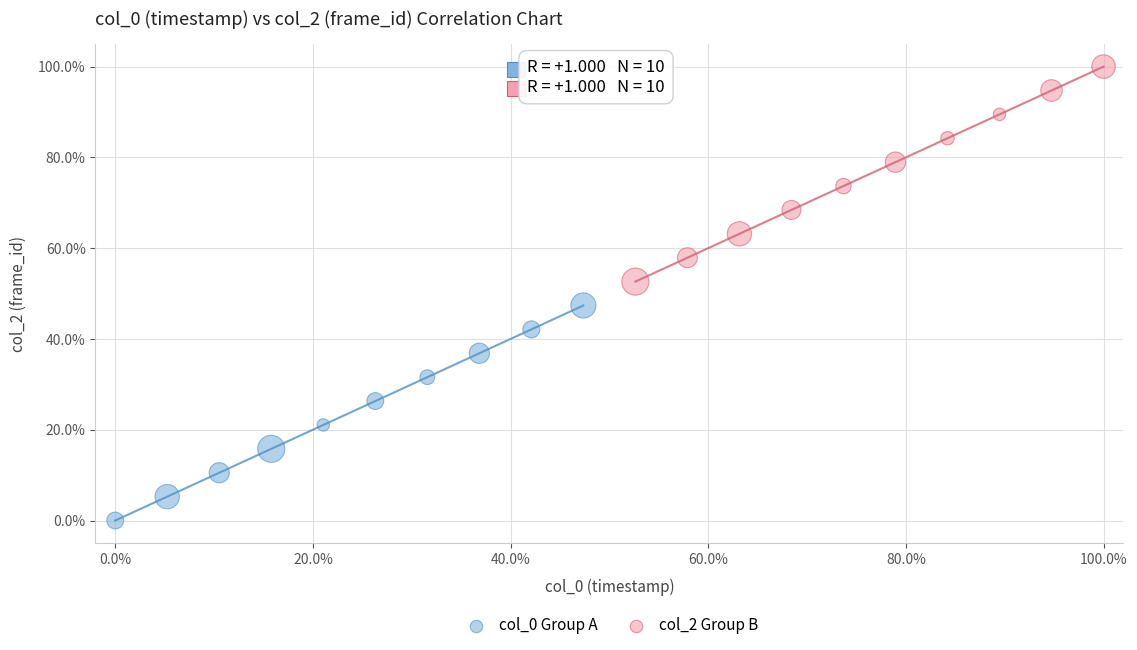

Which series reaches the maximum Y coordinate?

col_2 Group B